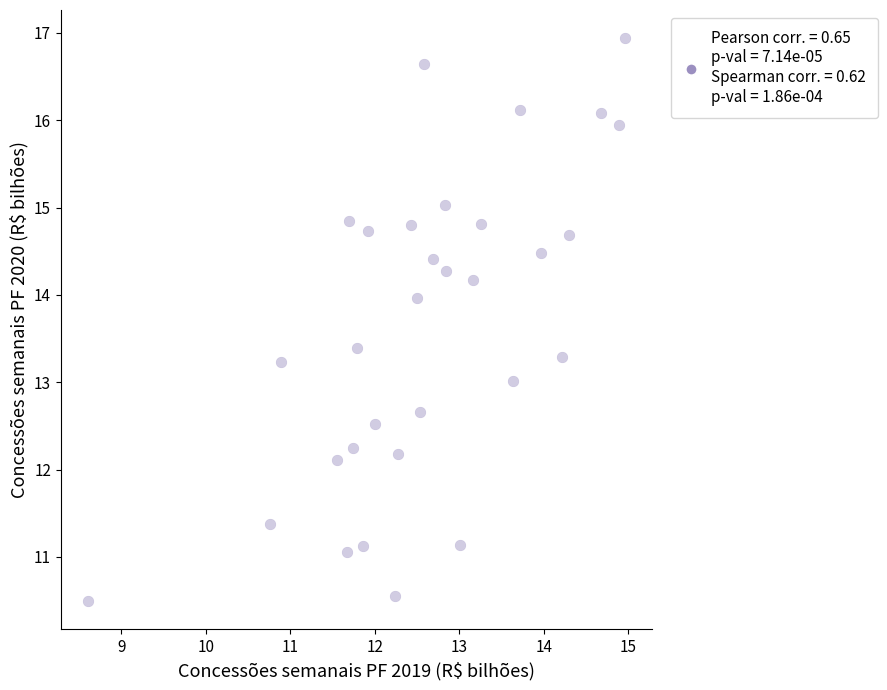

What is the range of Y values (max minus min)?

6.4